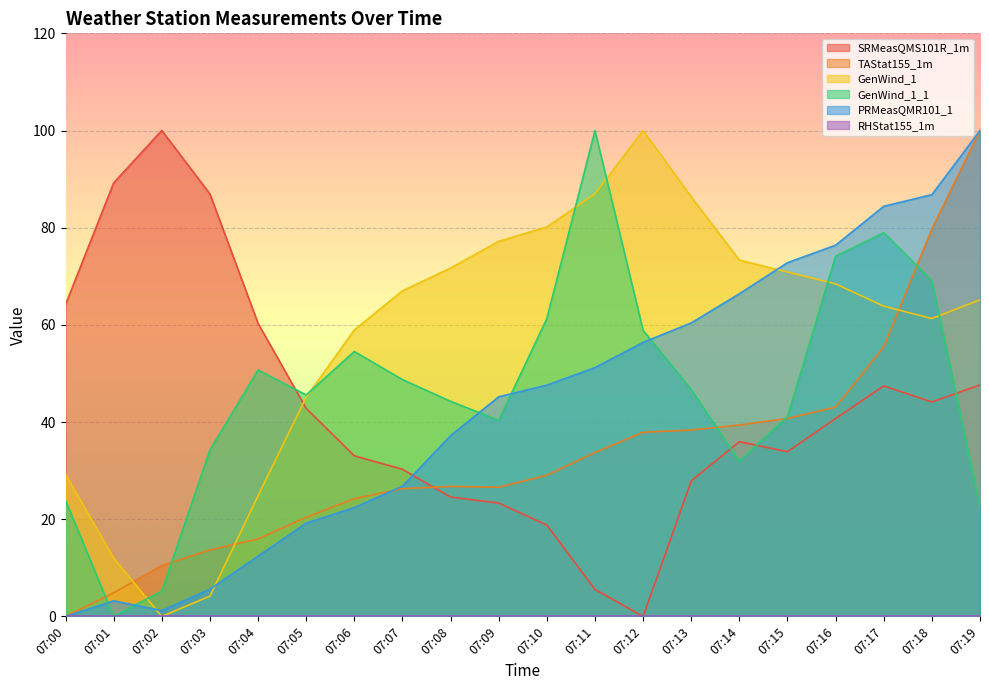

How many data points in TAStat155_1m are above 29?

10